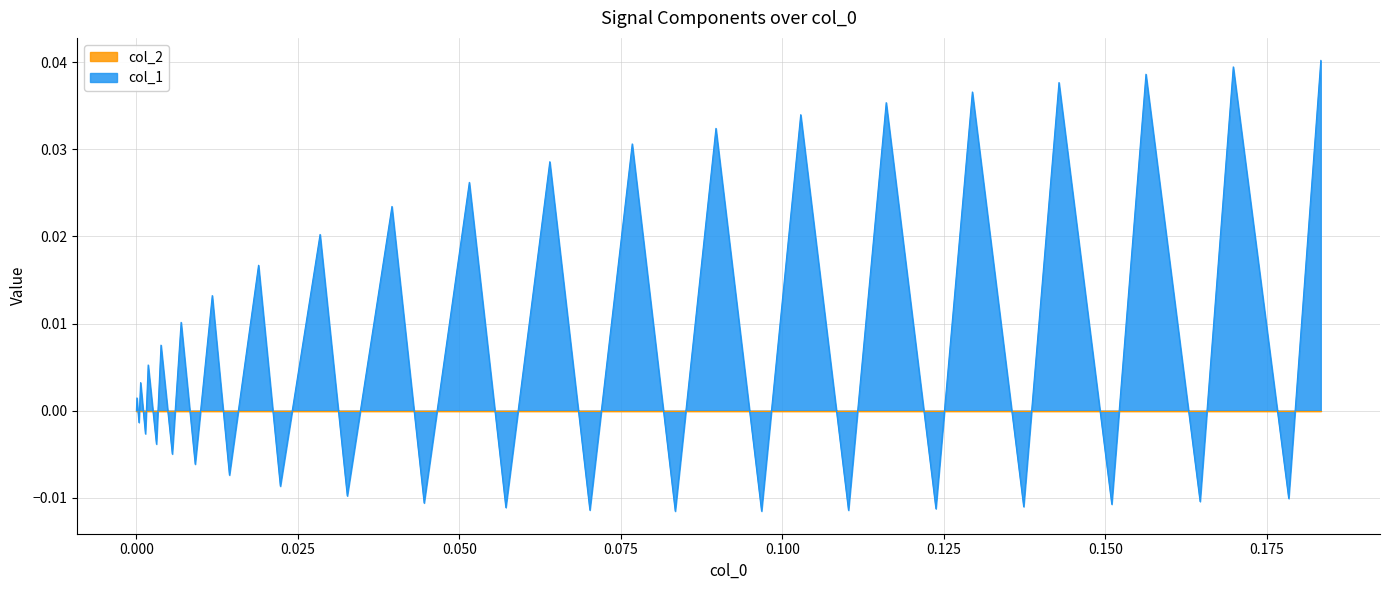

Which series has the widest spread of values?

col_1